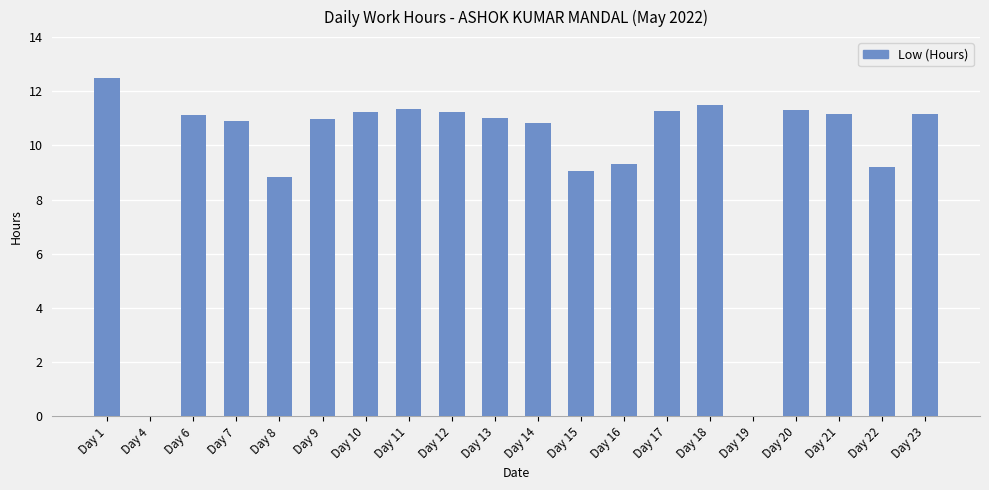

Are the bars grouped side by side (vs. stacked)?

No